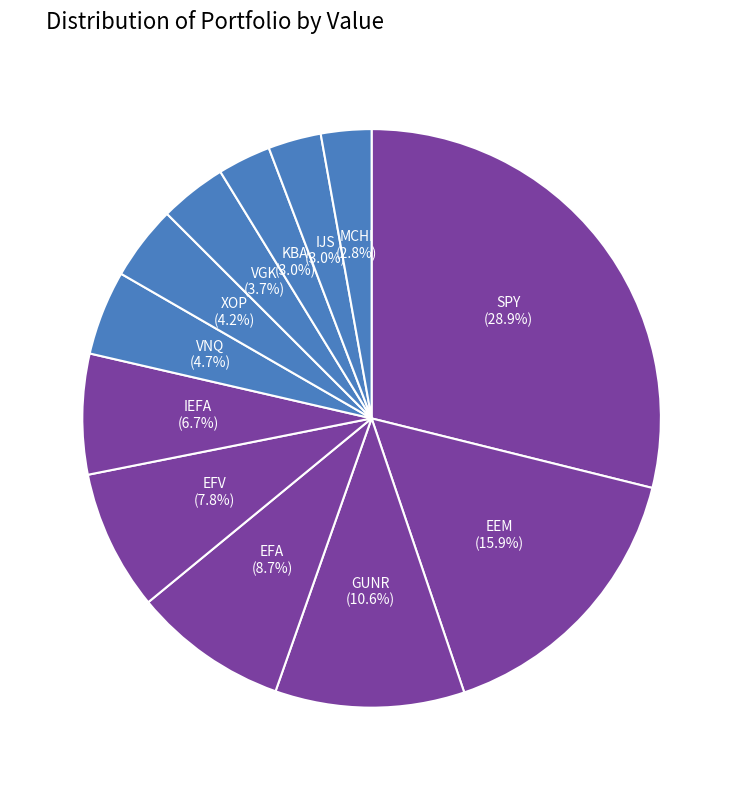

What is the largest slice in the pie chart?

SPY